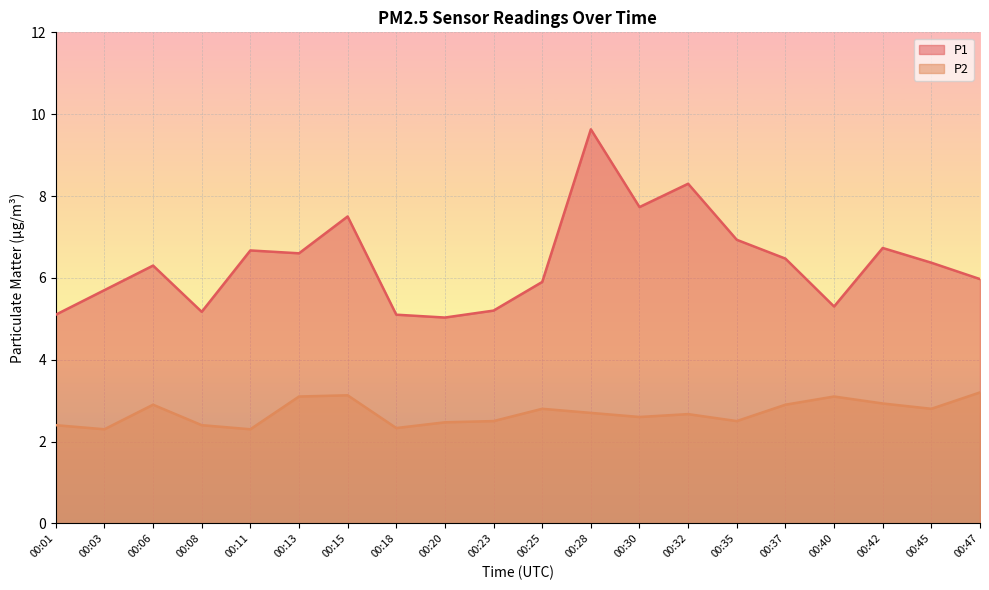

At which label is P1 closest to 7?

00:35